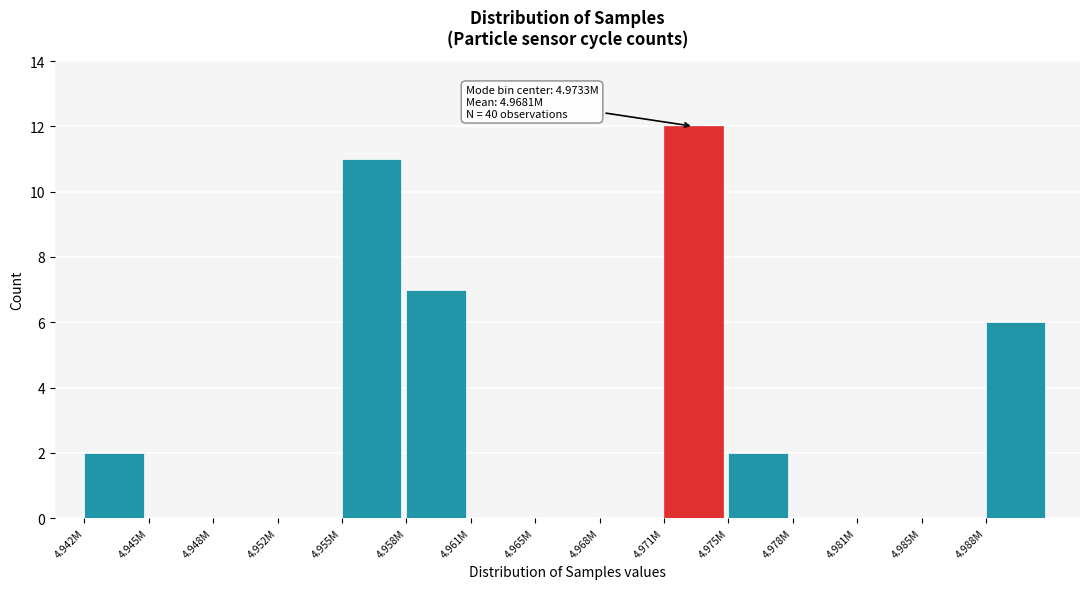

Reading left to right, transcribe all the data shown in this chart.

4.942M=2	4.945M=0	4.948M=0	4.952M=0	4.955M=11	4.958M=7	4.961M=0	4.965M=0	4.968M=0	4.971M=12	4.975M=2	4.978M=0	4.981M=0	4.985M=0	4.988M=6